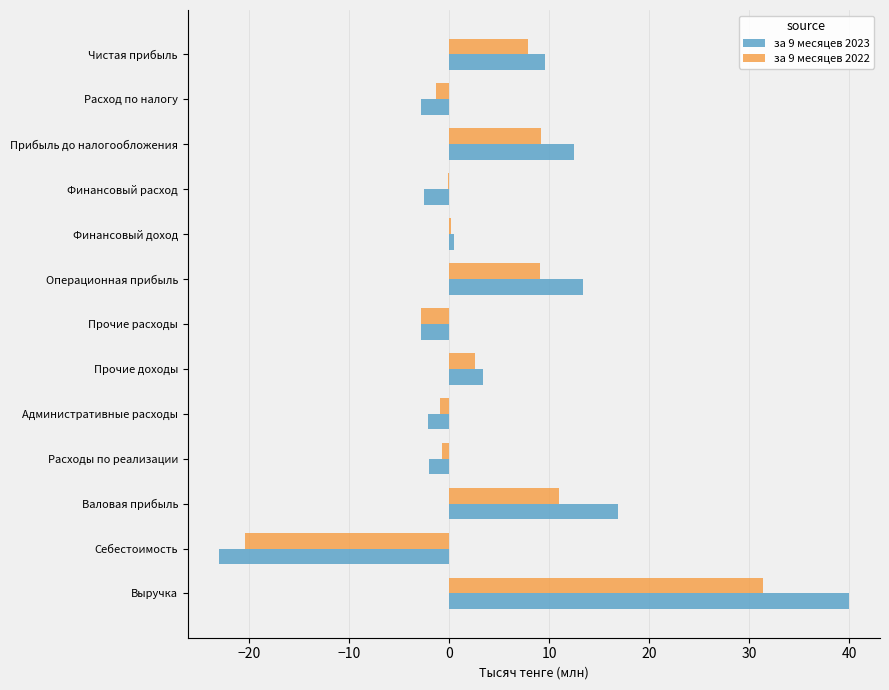

Is it true that за 9 месяцев 2023 equals 5.1 at Чистая прибыль?

False